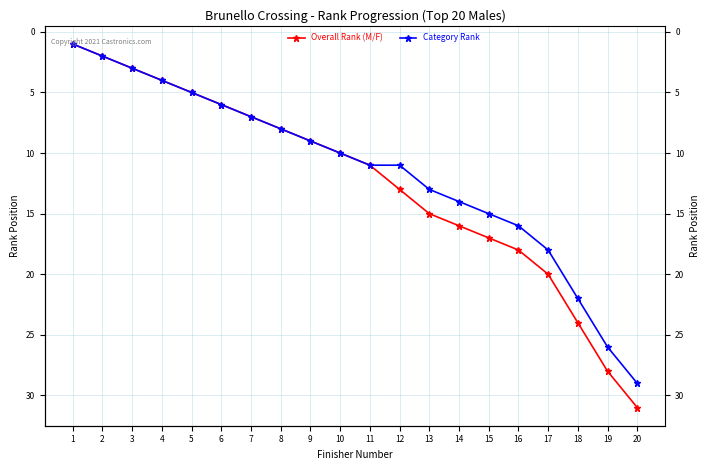

At which label is Overall Rank (M/F) closest to 16?

14